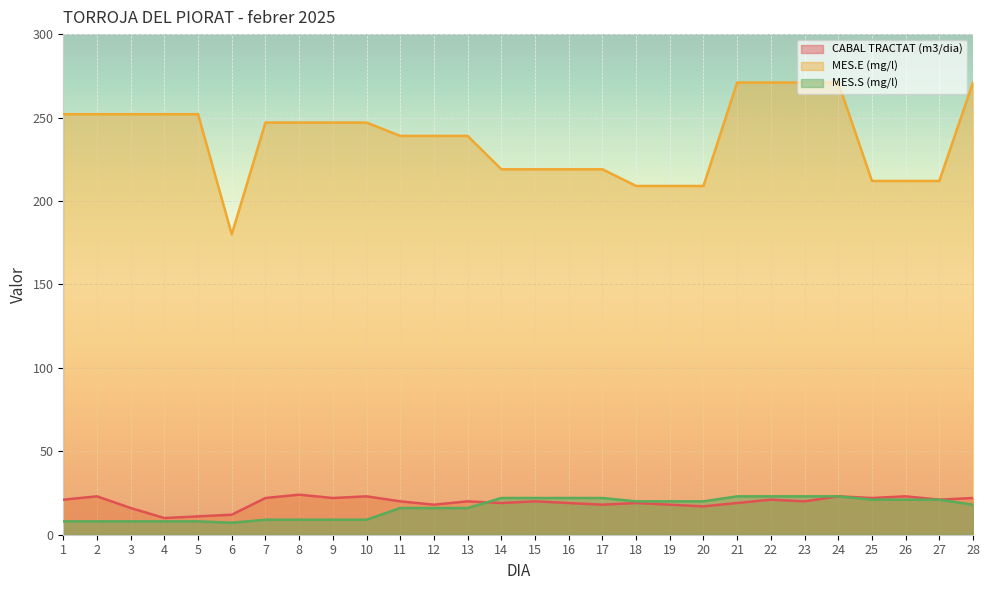

What is the average value of the CABAL TRACTAT (m3/dia) series?

19.4